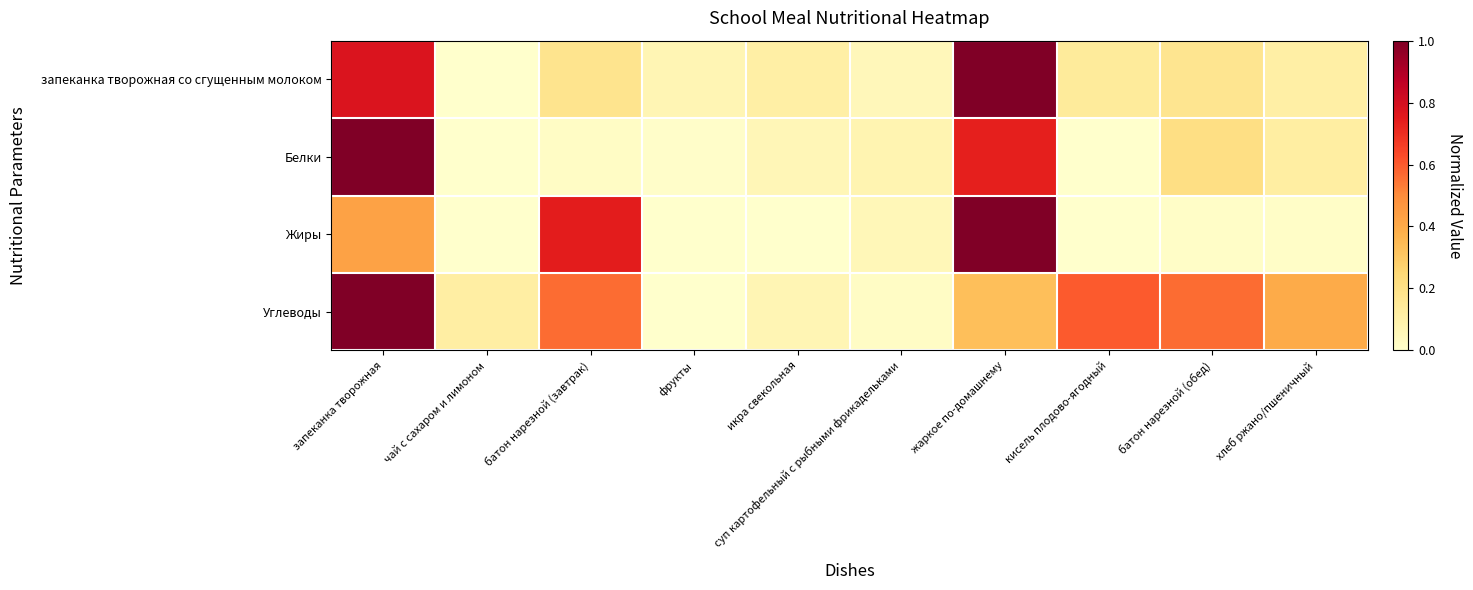

At which category is the sum across all series the highest?

запеканка творожная